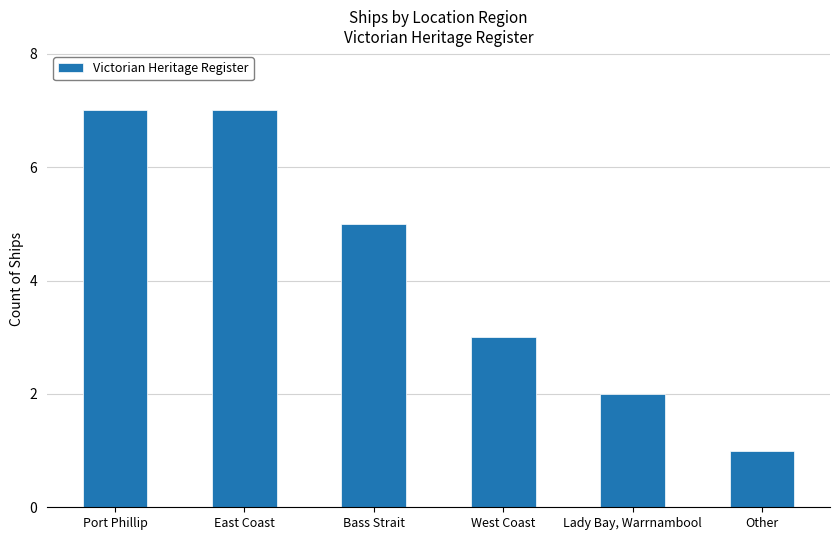

What is the difference between the second highest and second lowest values?

5